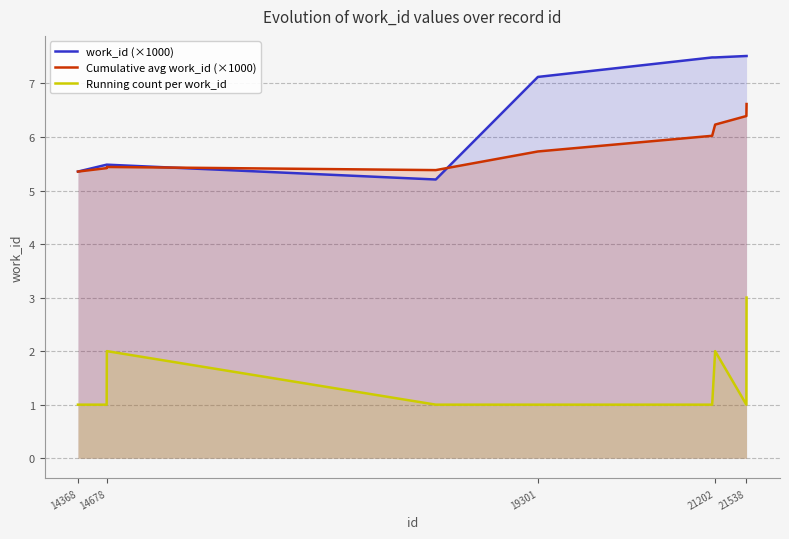

What are all the series names shown in the legend?

work_id (×1000), Cumulative avg work_id (×1000), Running count per work_id